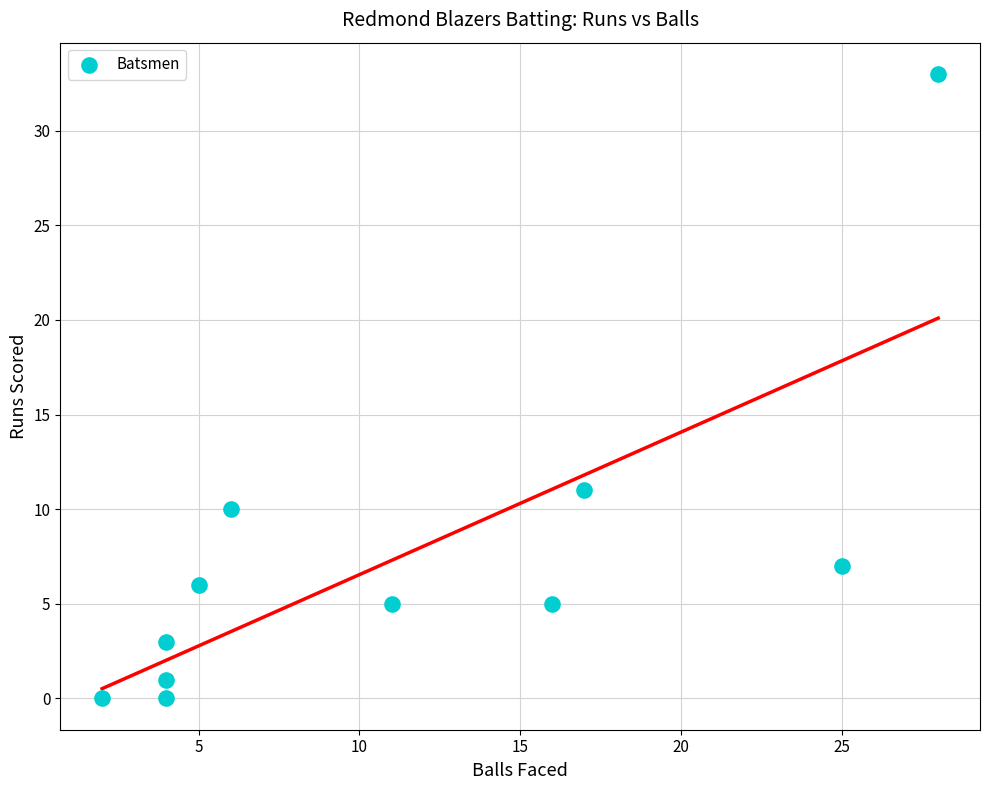

What is the average Y value?

7